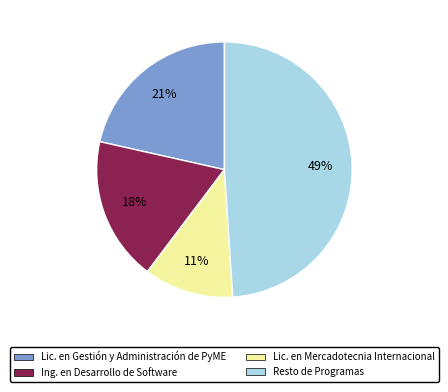

How many segments does this pie chart have?

4